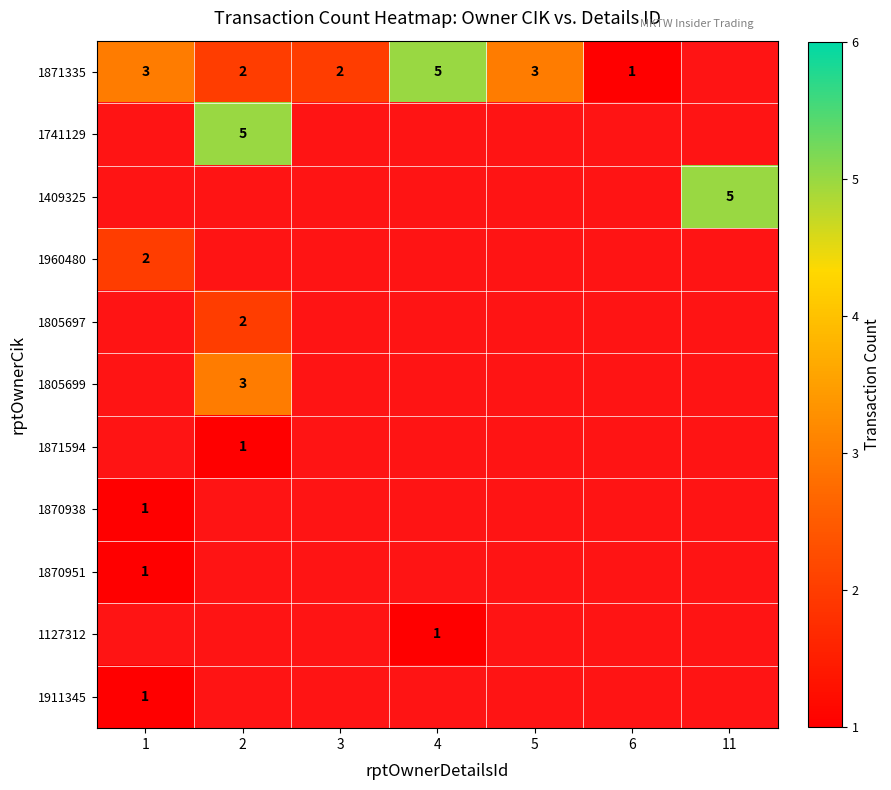

At which label does 1911345 reach its peak?

1